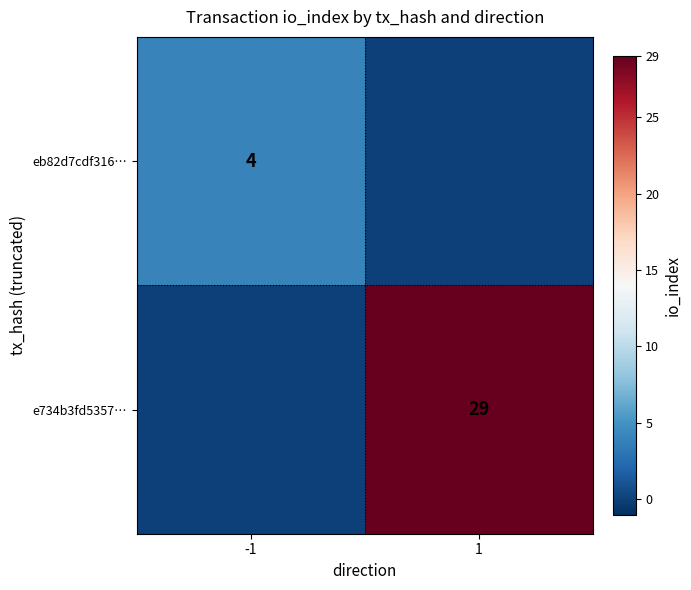

Between 1 and -1, which is larger?

-1